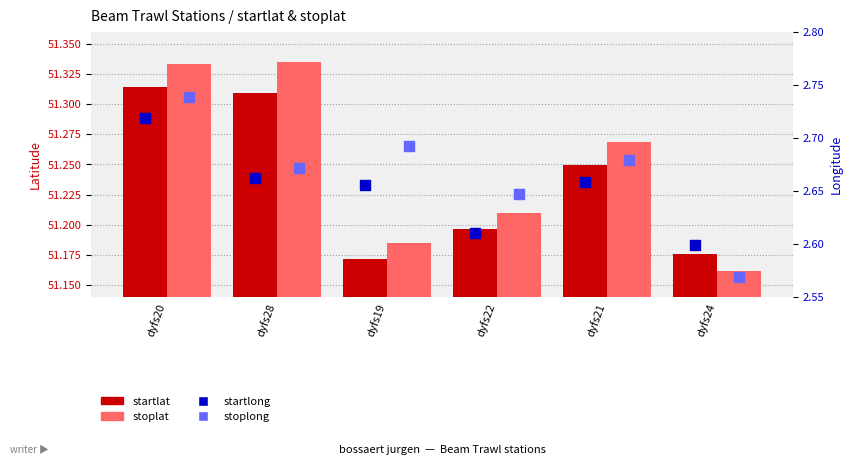

At how many categories does at least one series exceed 20?

6